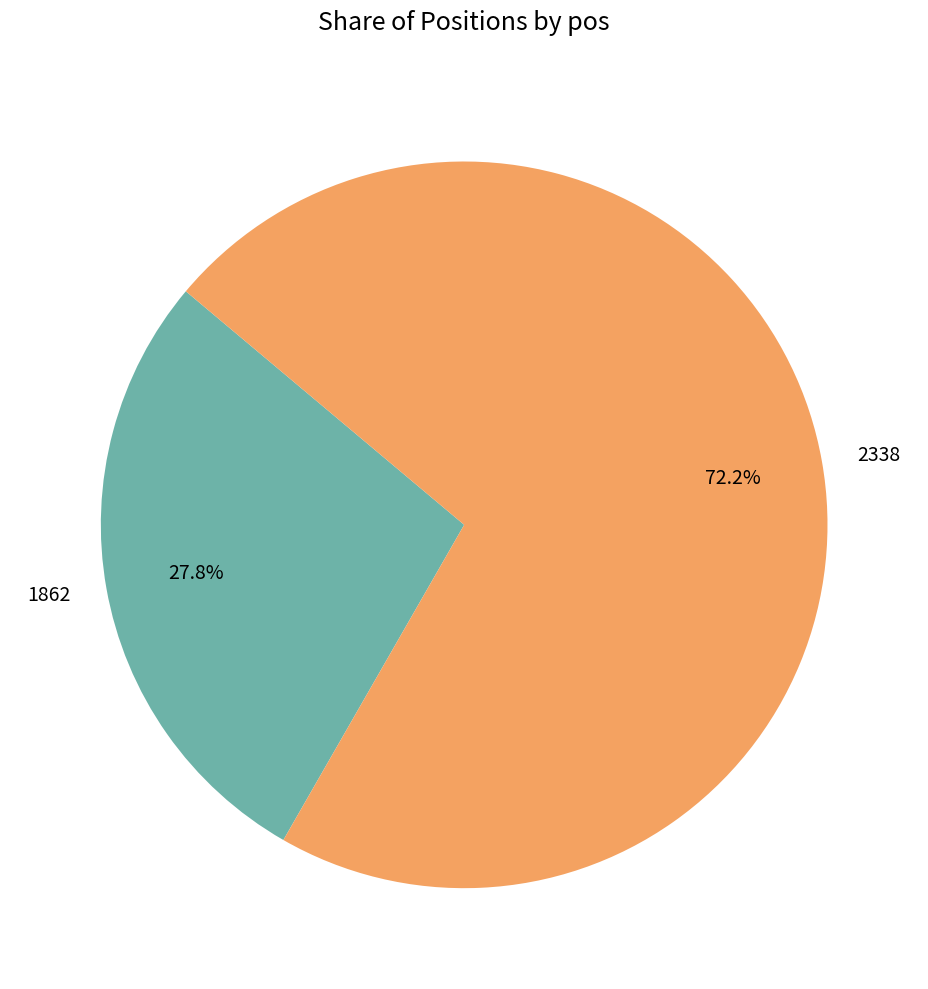

Which has a higher value, 1862 or 2338?

2338